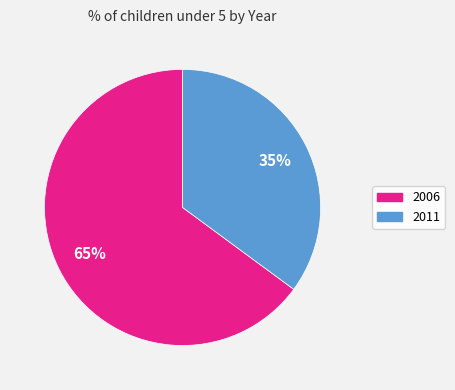

Which slice represents more than half of the pie?

2006